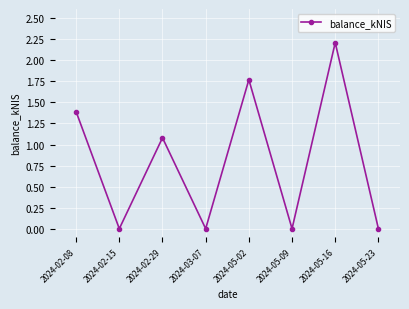

What is the change in value from 2024-05-02 to 2024-05-09?

-1.8